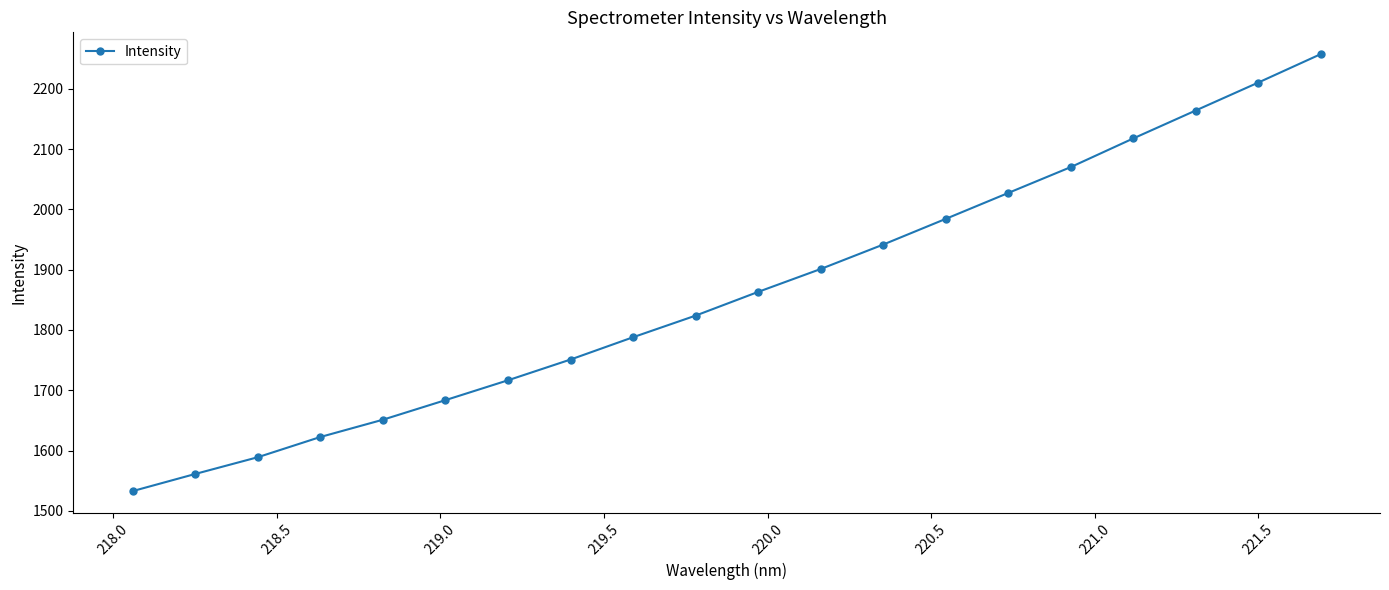

Reading left to right, list all the values displayed in this chart.

1532.7	1561.1	1588.9	1622.4	1651.1	1683.6	1716.5	1750.9	1787.9	1823.8	1863.1	1901.1	1941.6	1984.2	2027.2	2070.1	2117.7	2164.0	2210.3	2257.5